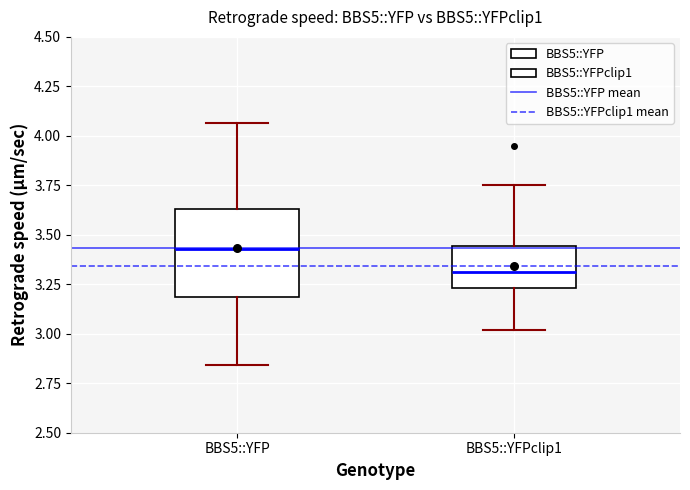

Which box has the highest median line?

BBS5::YFP